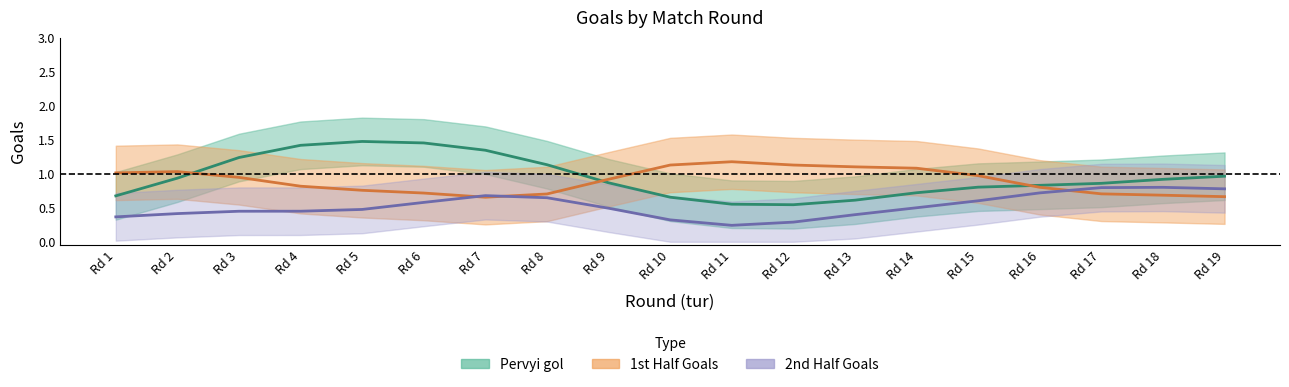

Count the number of data series in this chart.

3